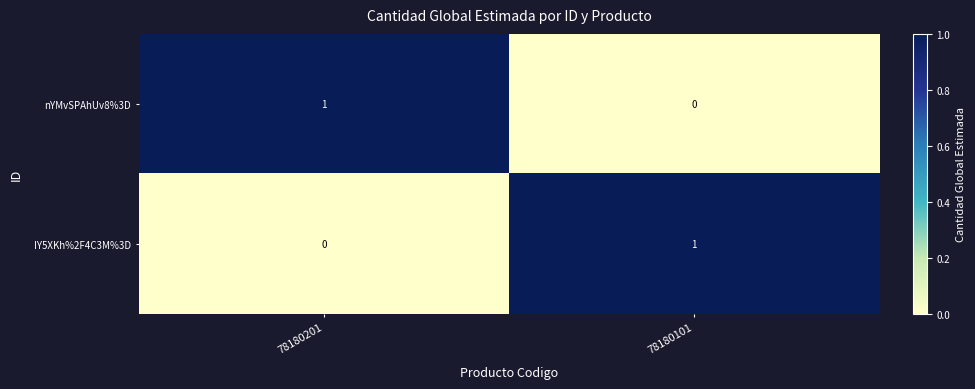

Rank the series at 78180101 from lowest to highest value.

nYMvSPAhUv8%3D, IY5XKh%2F4C3M%3D